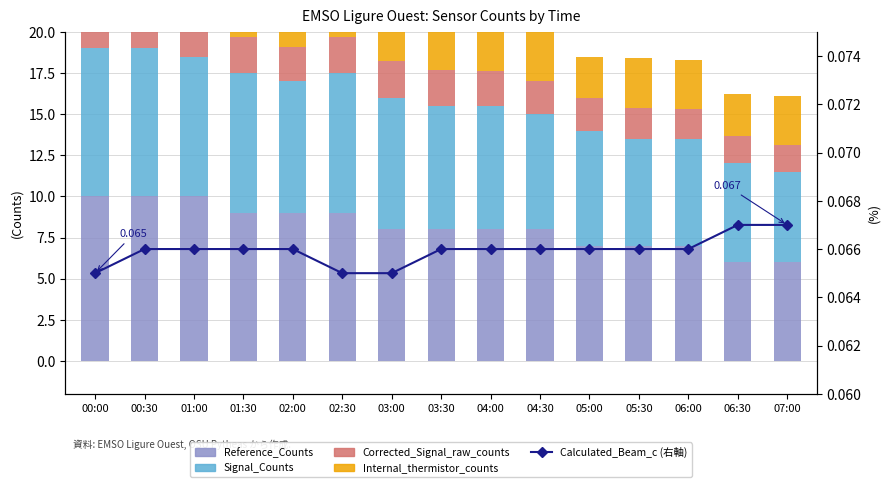

Which category has the lowest value in the Reference_Counts series?

06:30